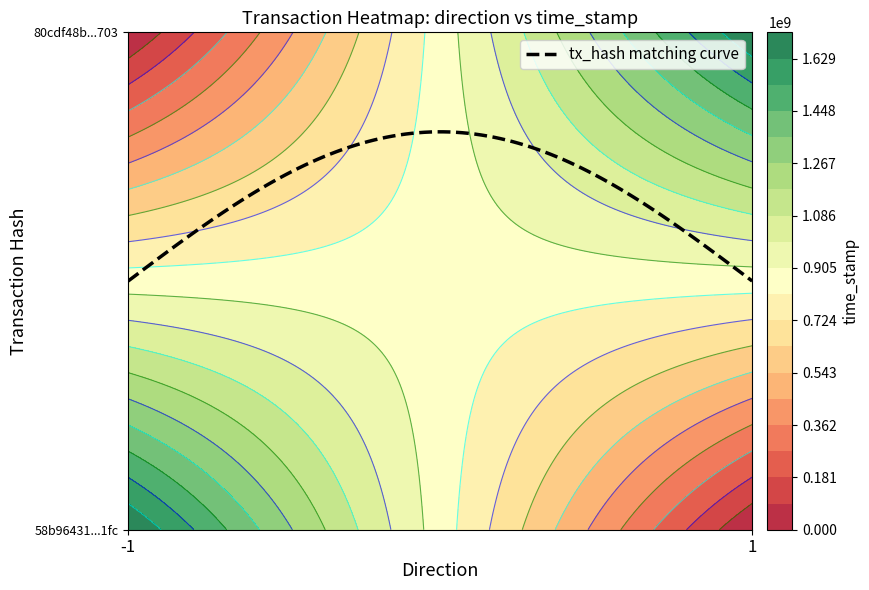

Rank the categories by 58b96431101fe217c76704d47b91de803bac1fc value from lowest to highest.

0, 1